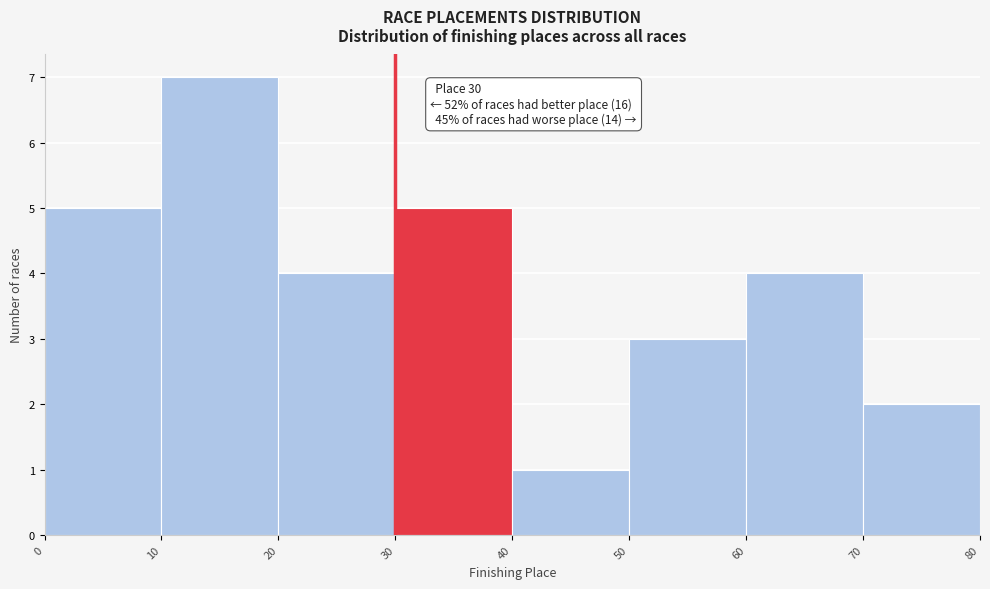

Which range on the x-axis has the tallest bar?

10 to 20